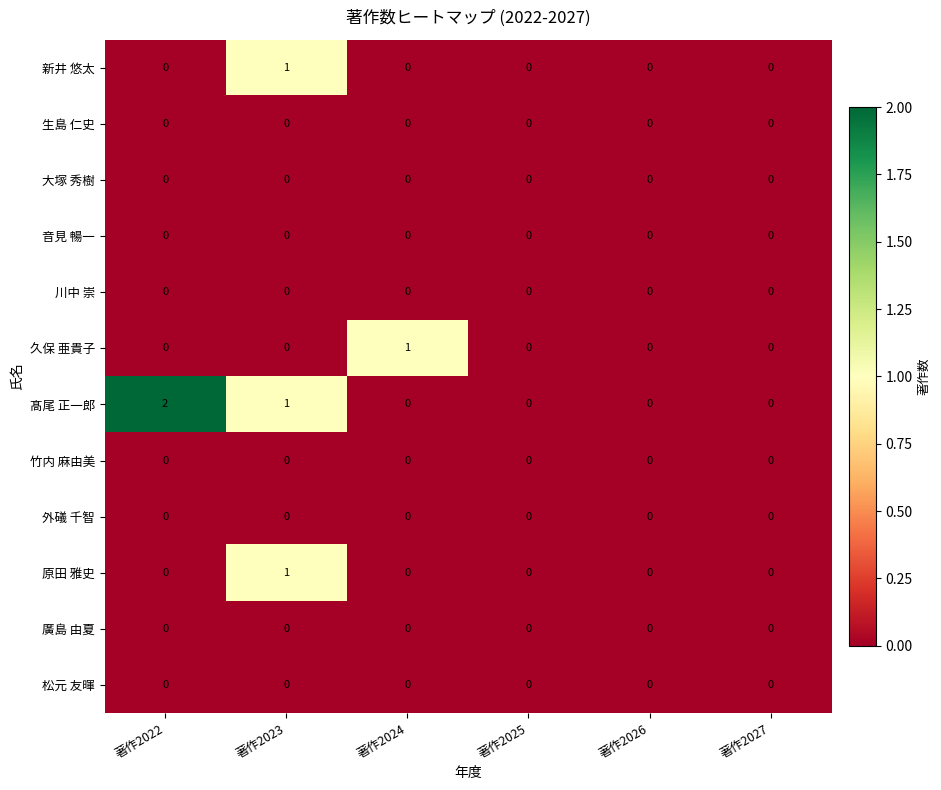

Which series has the largest range (max minus min)?

髙尾 正一郎